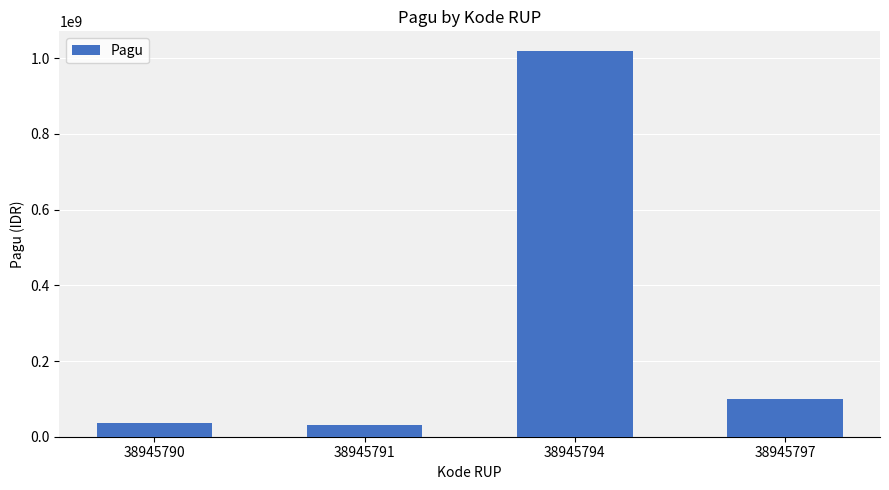

Reading right to left, extract all data points from this chart.

38945797=100000000	38945794=1020000000	38945791=30000000	38945790=36000000